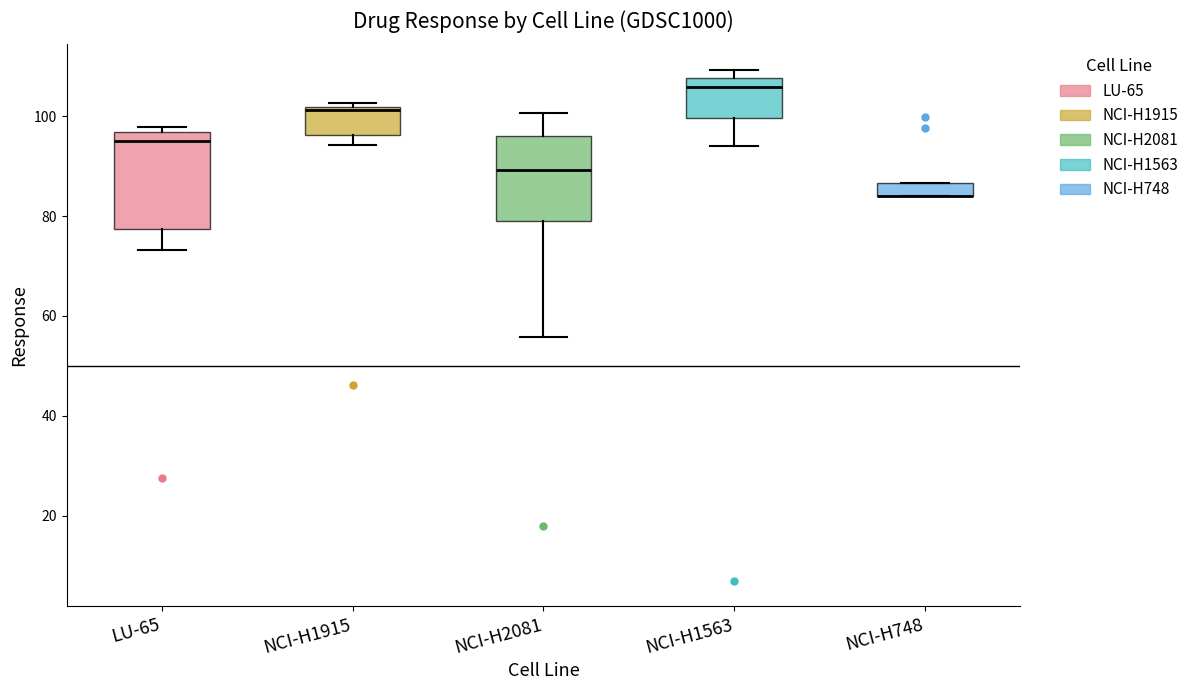

Where does the lower whisker of the box for NCI-H1563 end on the y-axis? The values are not printed on the chart, so give them approximately, as read against the axis.

94